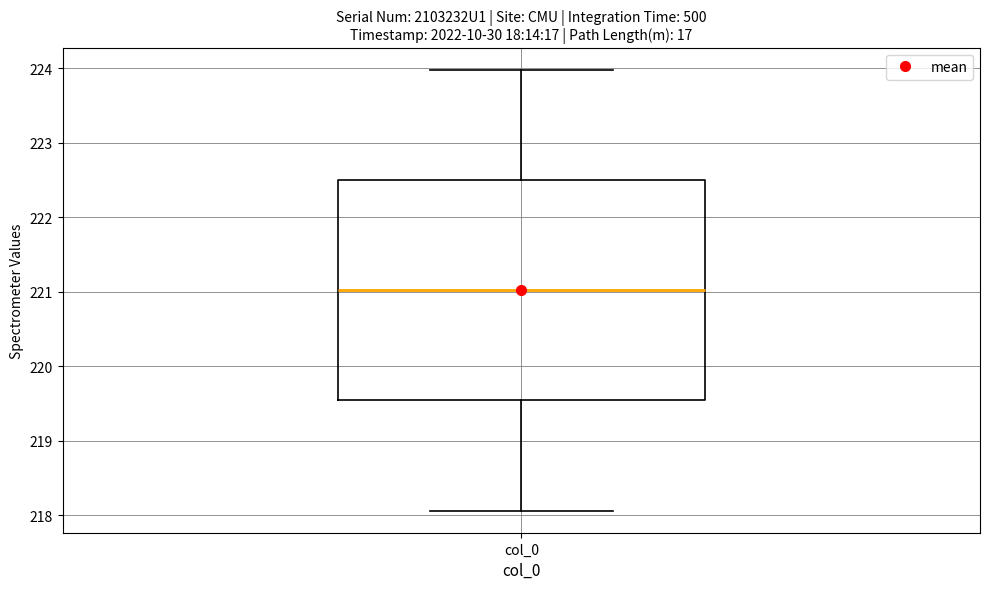

Where does the lower whisker of the box for col_0 end on the y-axis? The values are not printed on the chart, so give them approximately, as read against the axis.

218.1